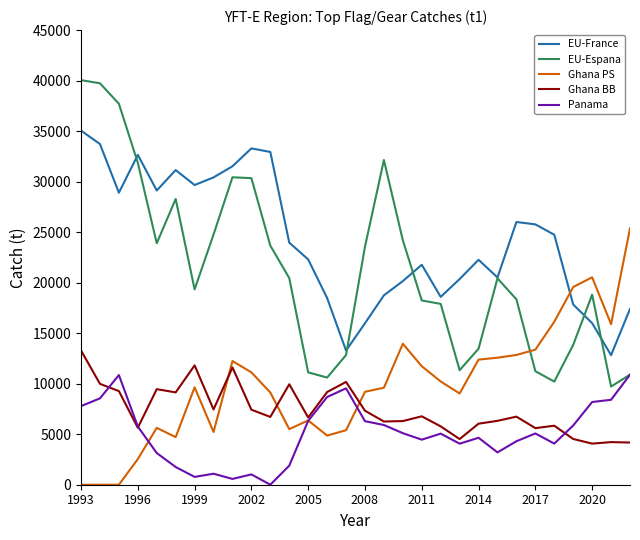

True or false: Ghana PS and EU-Espana intersect in this chart.

True